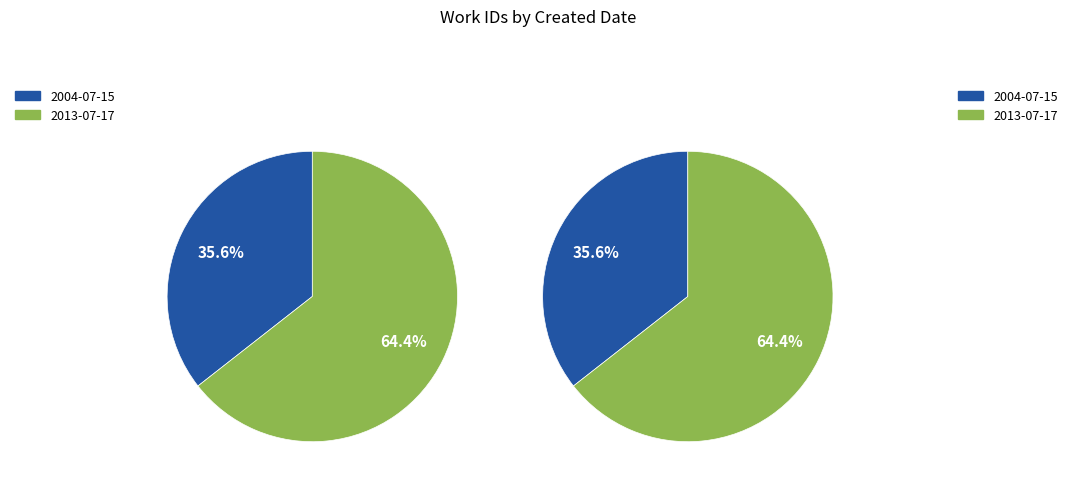

How much of the chart is everything except 2004-07-15?

64.4%